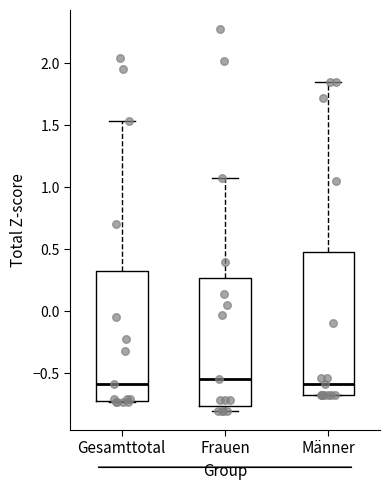

Where does the upper whisker of the box for Männer end on the y-axis? The values are not printed on the chart, so give them approximately, as read against the axis.

1.85